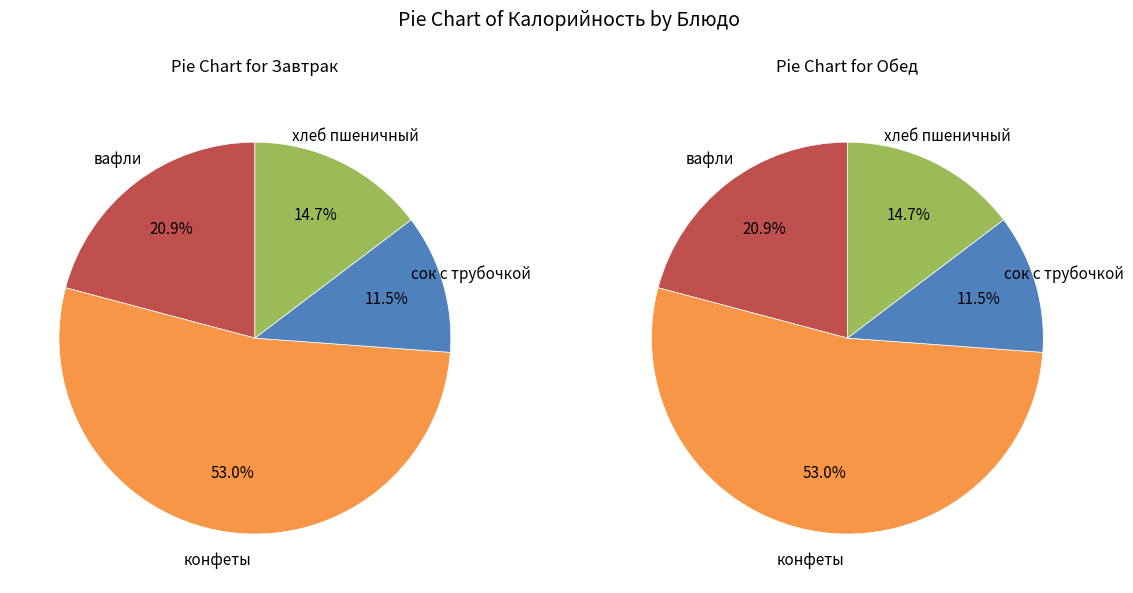

How many slices are in this pie chart?

4